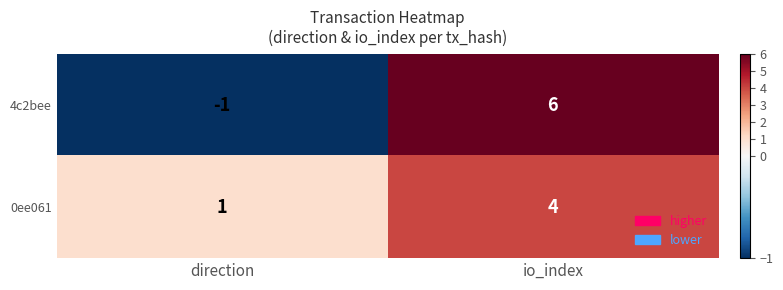

Which series has the widest spread of values?

4c2bee